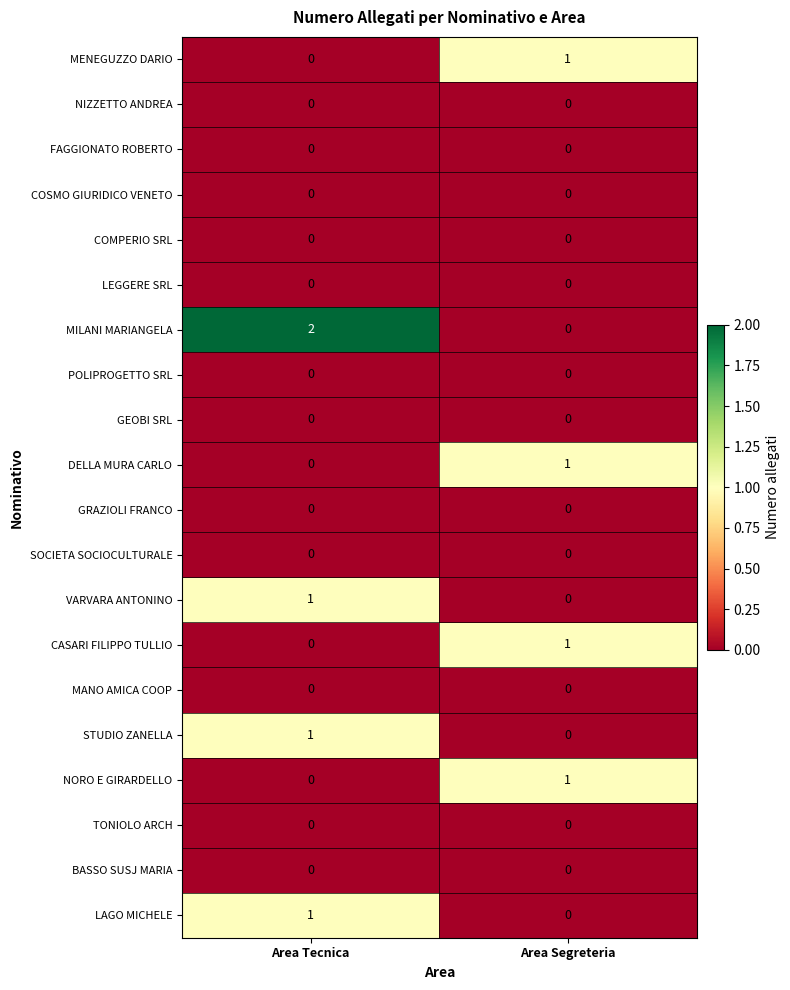

List the labels in order of LAGO MICHELE value, smallest first.

Area Segreteria, Area Tecnica